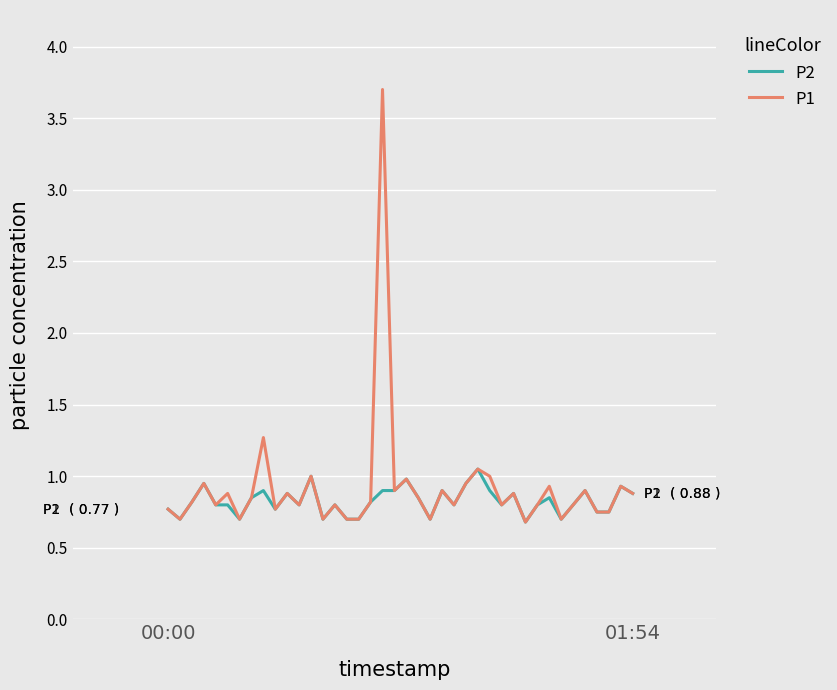

What is the maximum value shown in the chart?

3.7